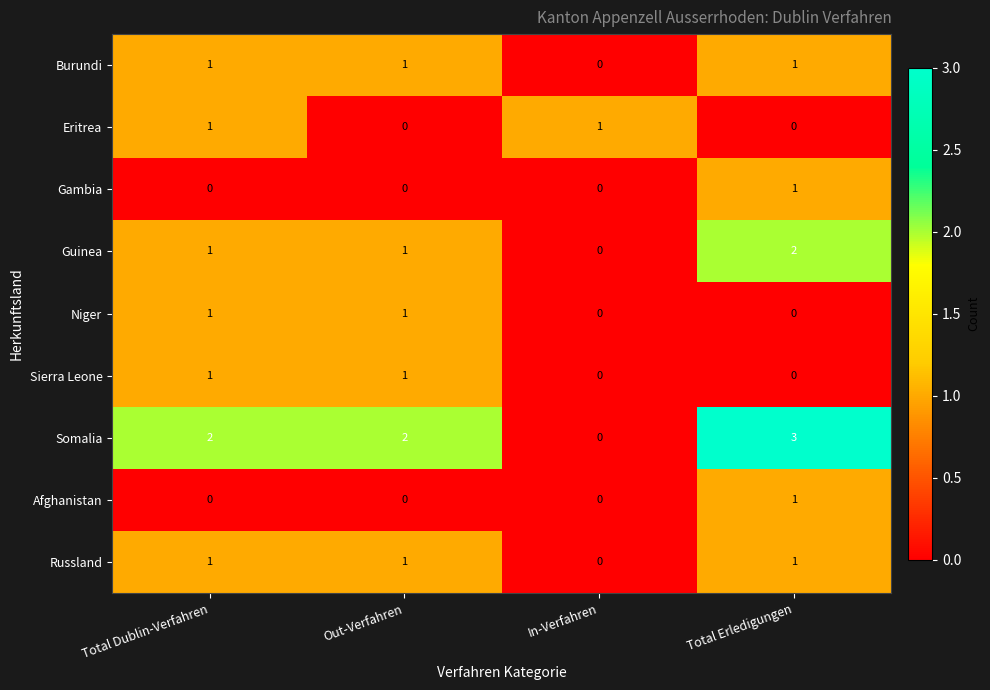

What is the greatest value displayed?

3